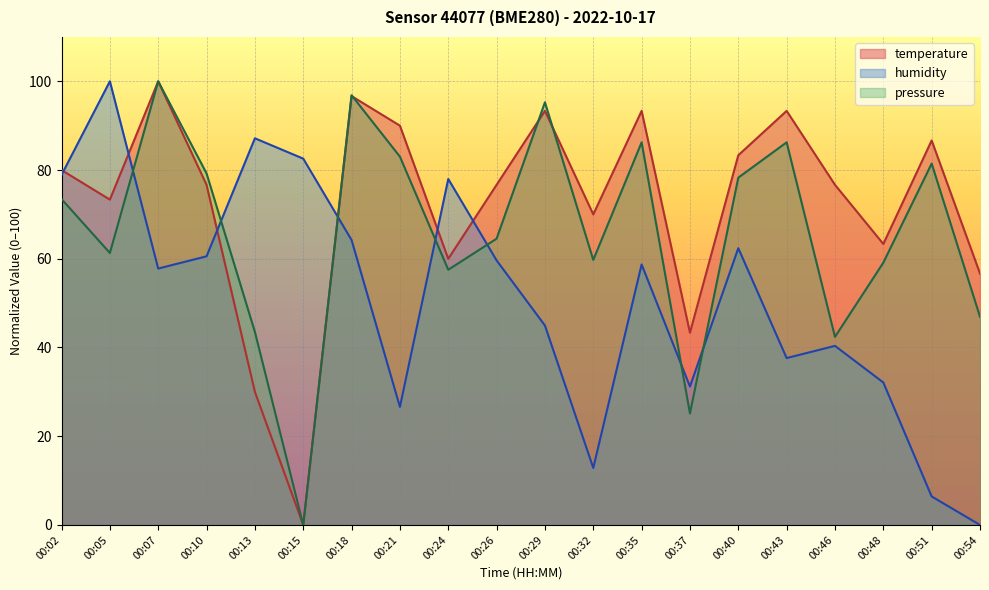

How many lines are shown in the chart?

3